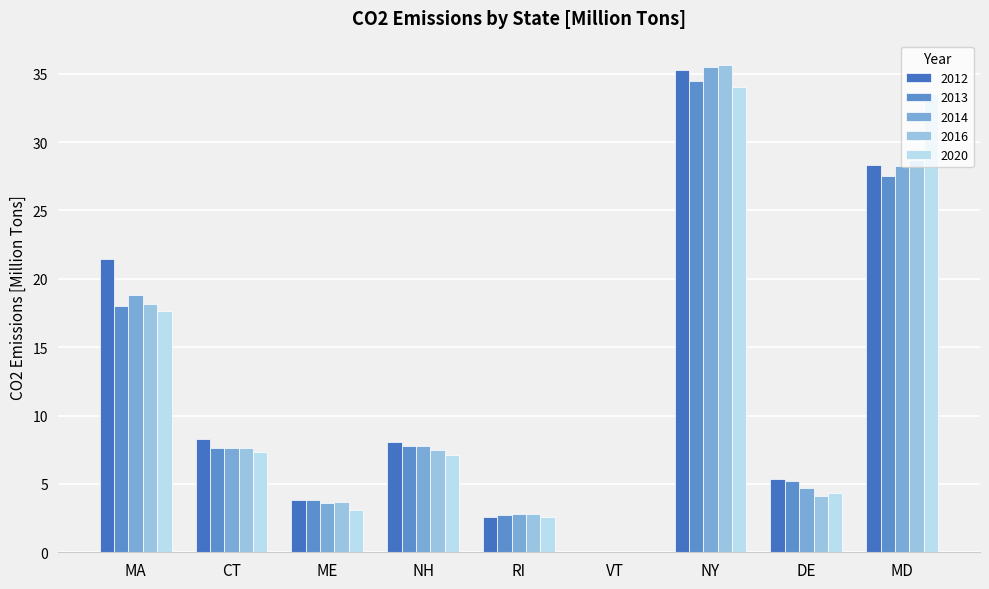

How many groups of bars are there?

9